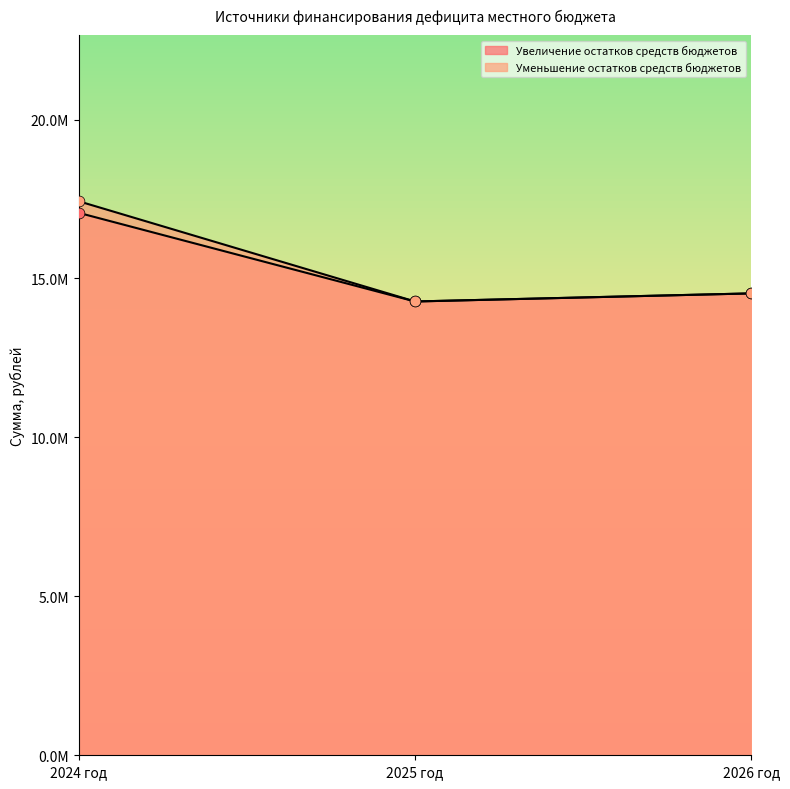

At how many categories does at least one series exceed 16507292?

1